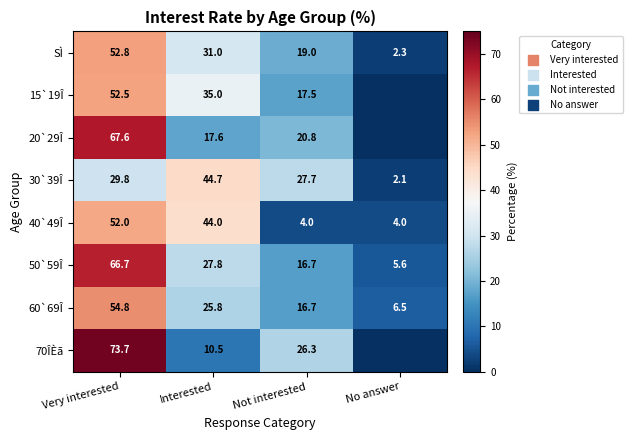

Between Very interested and Interested, which series saw the biggest shift?

70ÎÈã